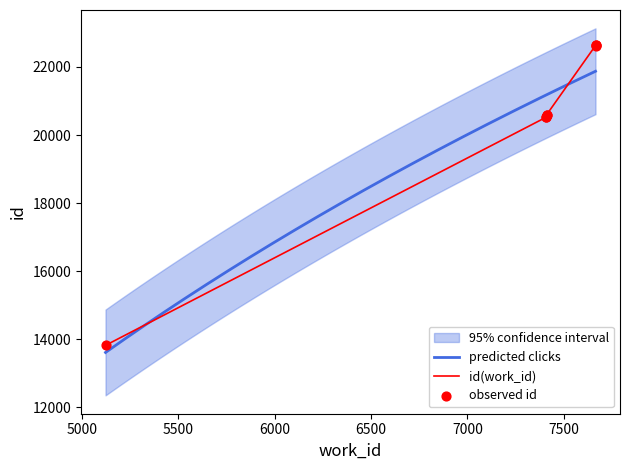

What is the change in value from 7408 to 7411?

+73